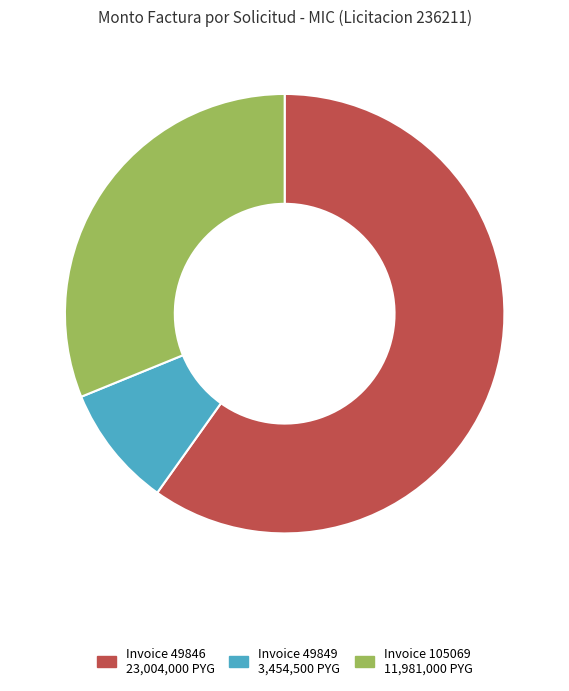

Does any single category account for the majority?

Yes